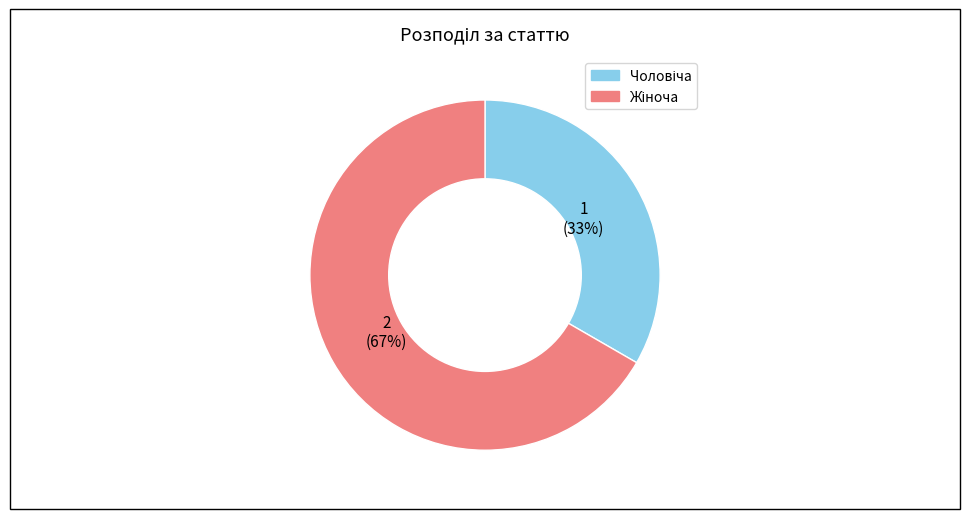

Count the number of slices in the pie.

2